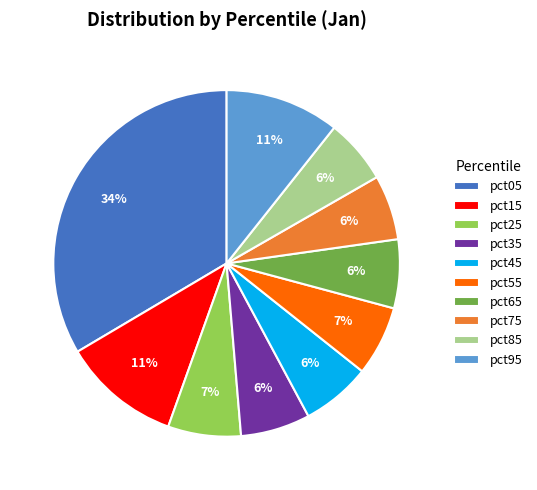

Is it true that pct55 is 15% of the pie?

False